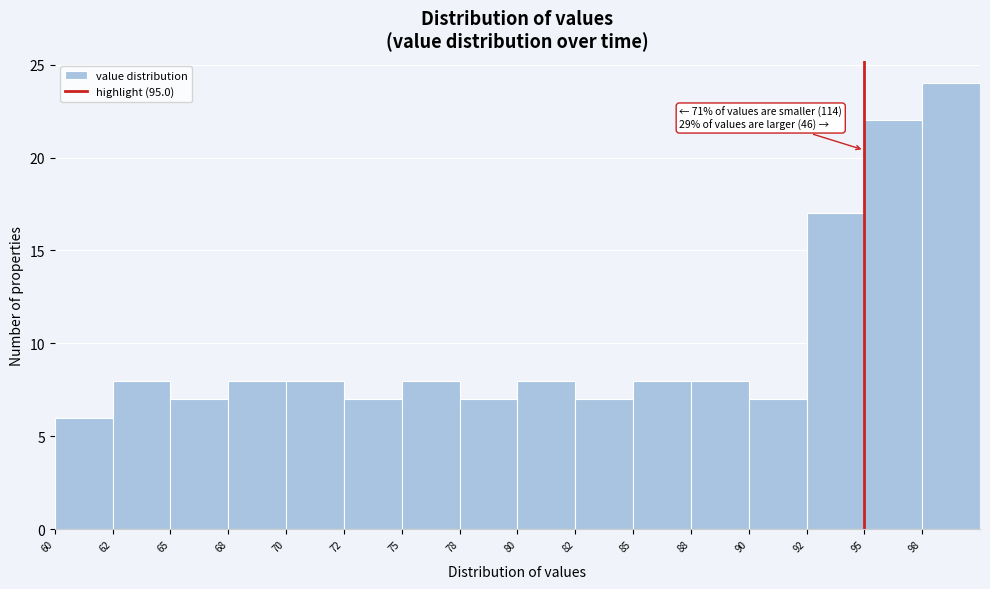

Reading left to right, what are all the values shown in this chart?

60=6	62=8	65=7	68=8	70=8	72=7	75=8	78=7	80=8	82=7	85=8	88=8	90=7	92=17	95=22	98=24